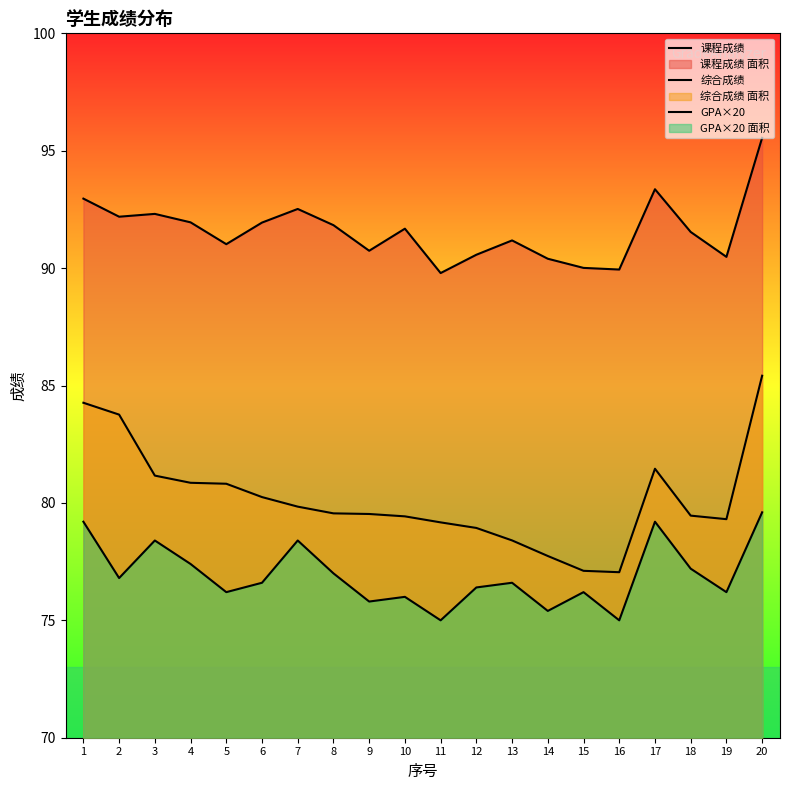

The value of 课程成绩 at 4 is 133.3. True or false?

False